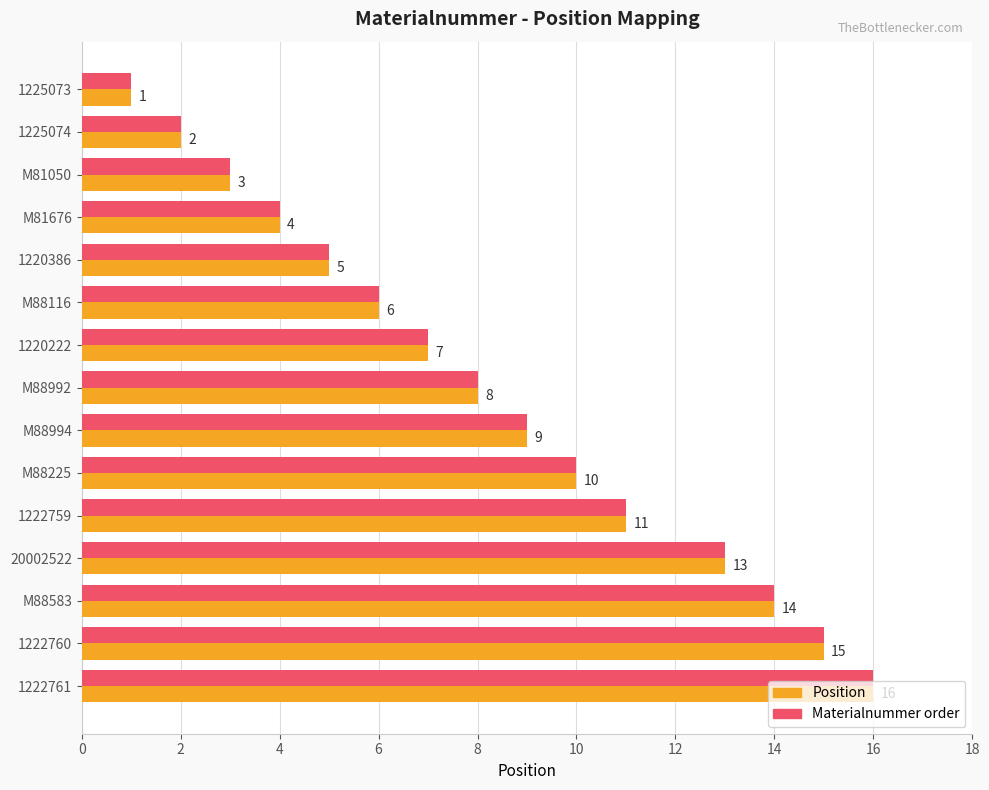

At which category does the chart reach its minimum across all series?

1225073